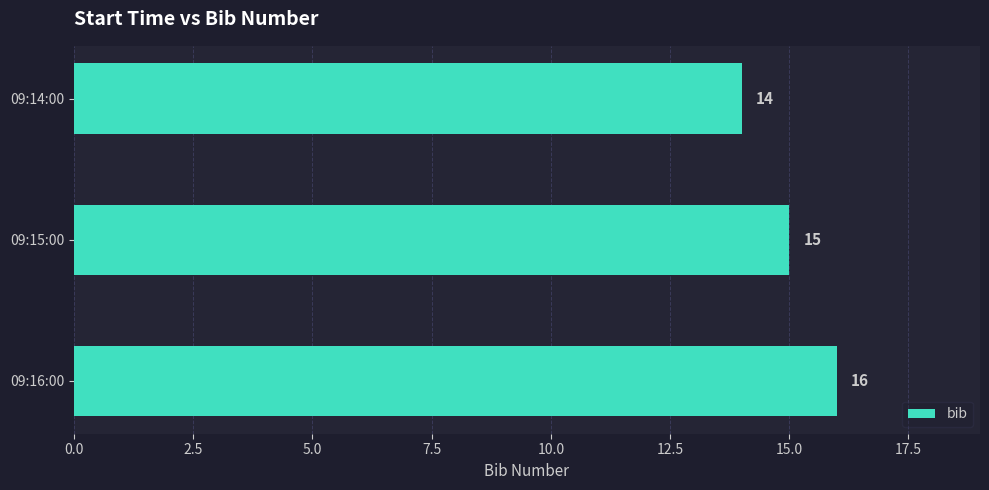

Which has a higher value, 09:14:00 or 09:16:00?

09:16:00